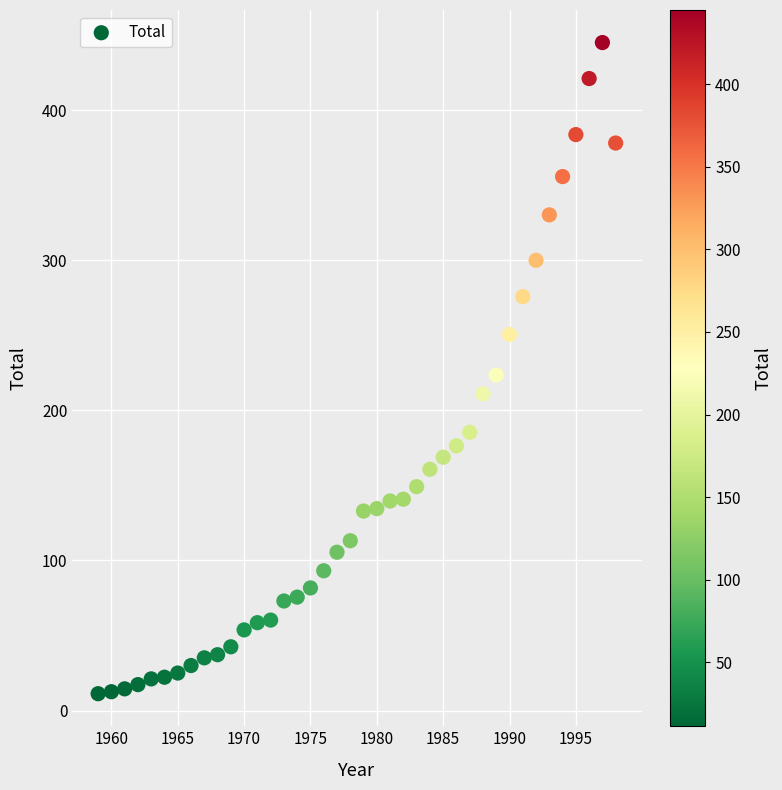

What is the range of Y values (max minus min)?

433.7